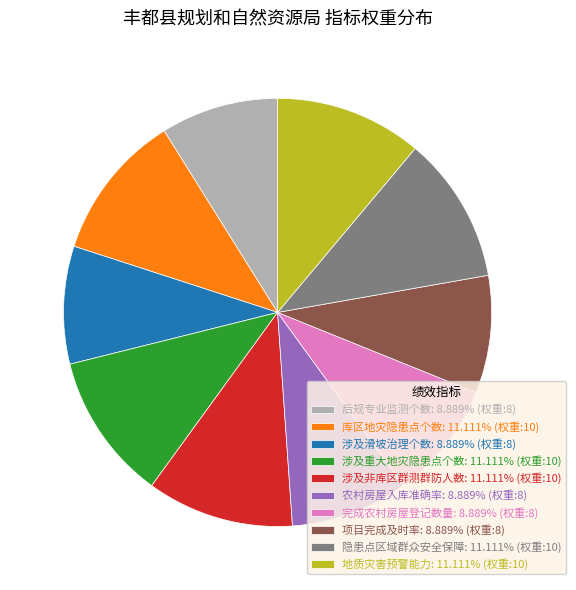

Does 隐患点区域群众安全保障: 11.111% (权重:10) account for over 50% of the chart?

No